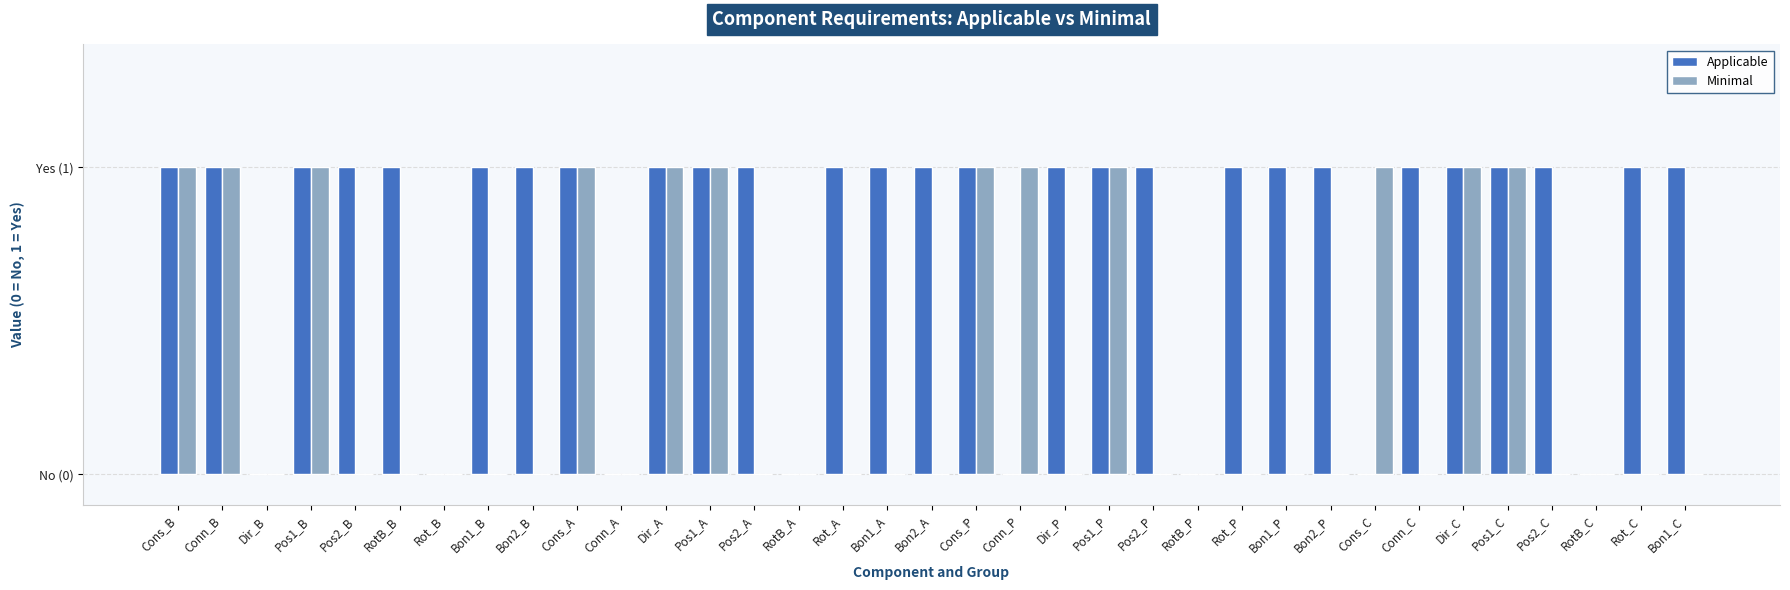

What is the maximum value shown in the chart?

1